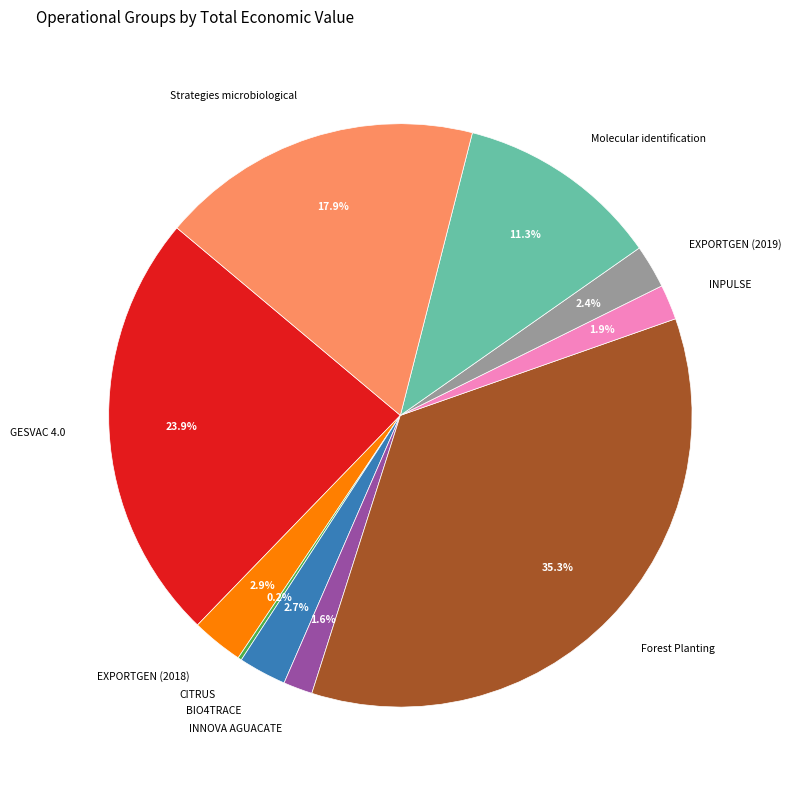

To the nearest percent, what percentage of the pie is Strategies microbiological?

18%